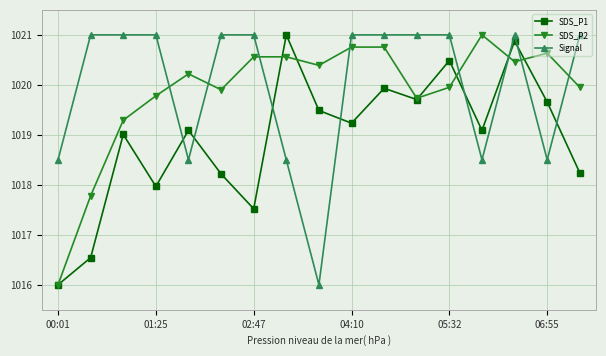

True or false: SDS_P2 and Signal cross at least once.

True